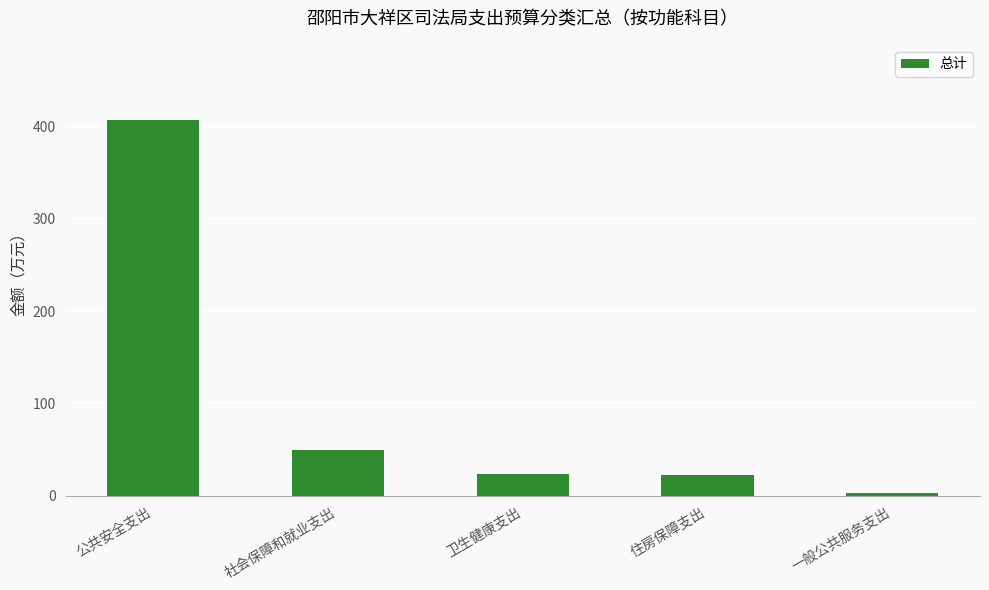

At which label is the value closest to 205?

社会保障和就业支出